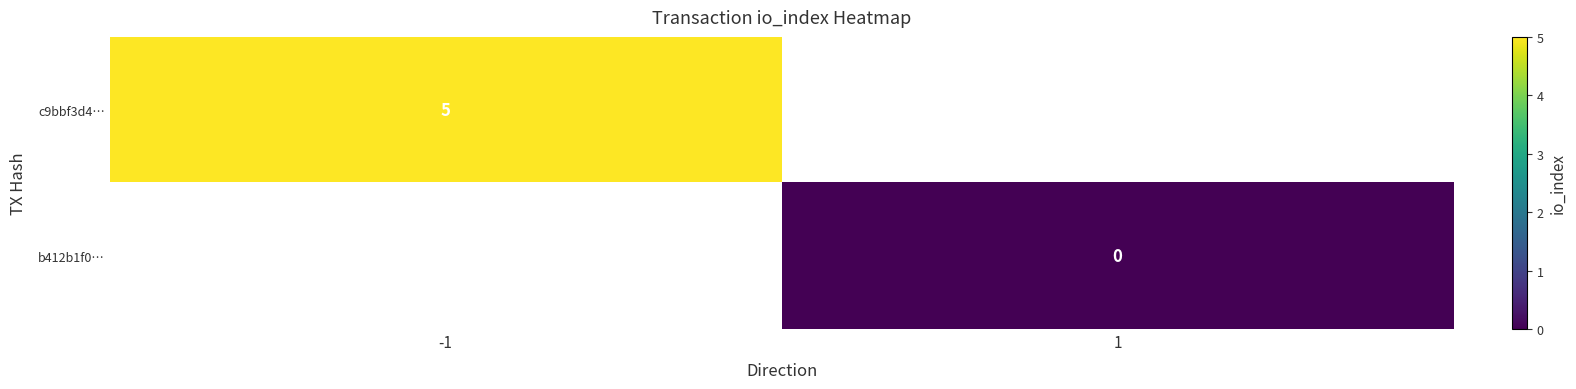

True or false: c9bbf3d4… has a value of 9 at -1.

False